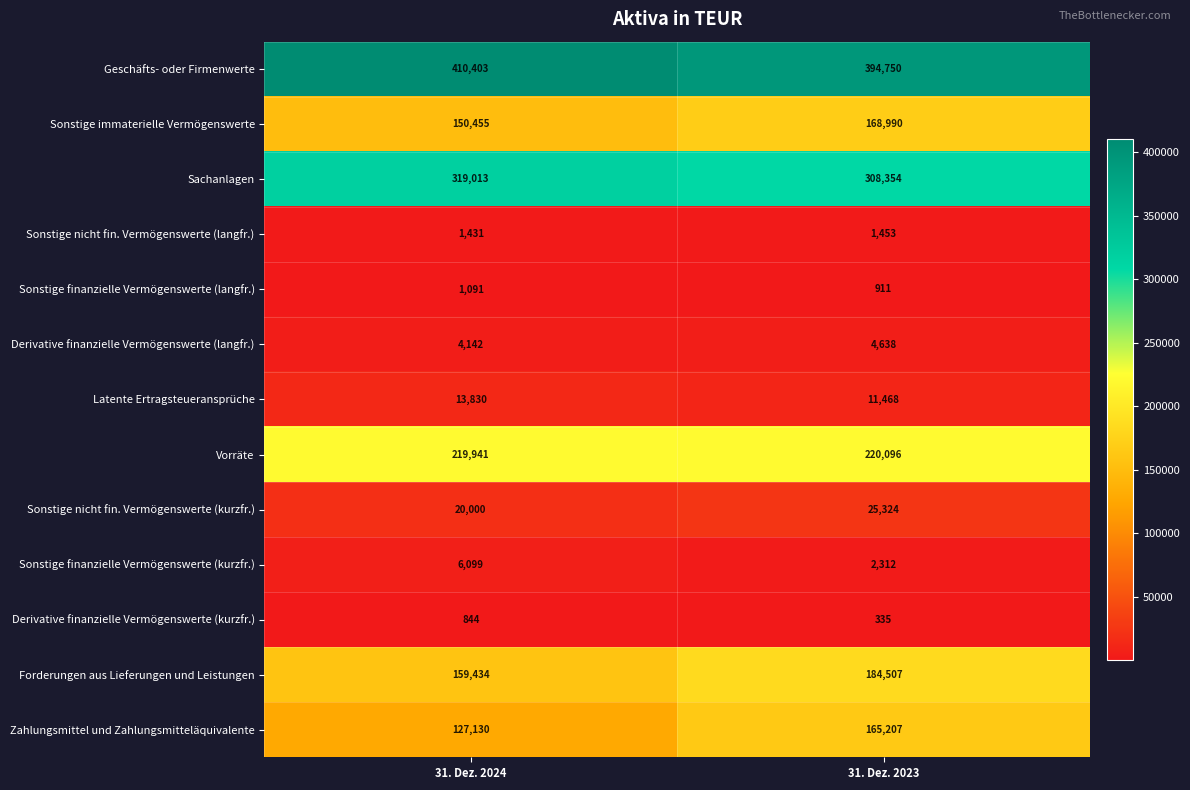

The Zahlungsmittel und Zahlungsmitteläquivalente series shows 285949 at 31. Dez. 2023. True or false?

False